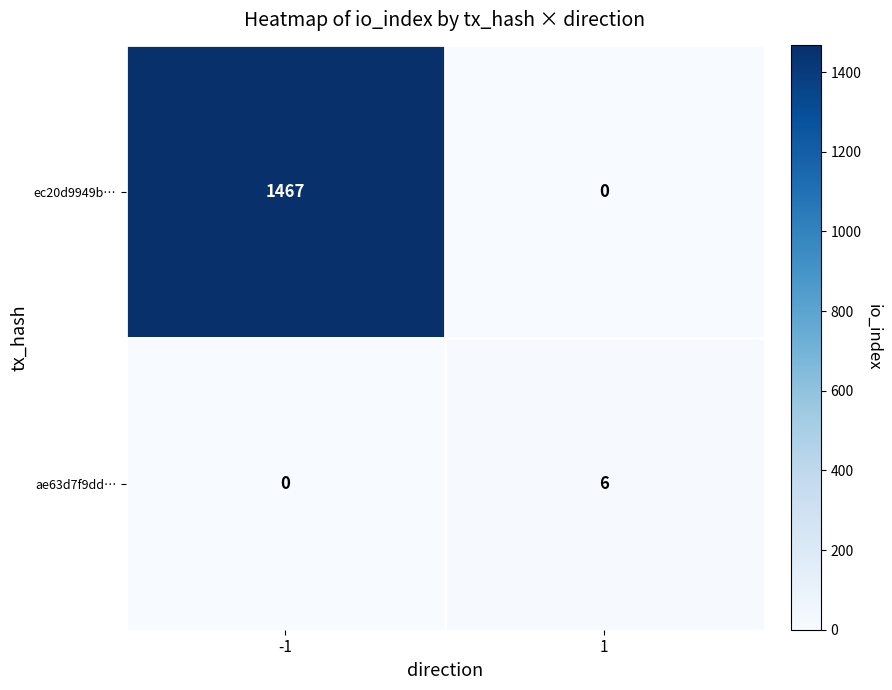

True or false: ec20d9949b… has a value of 932 at 1.

False